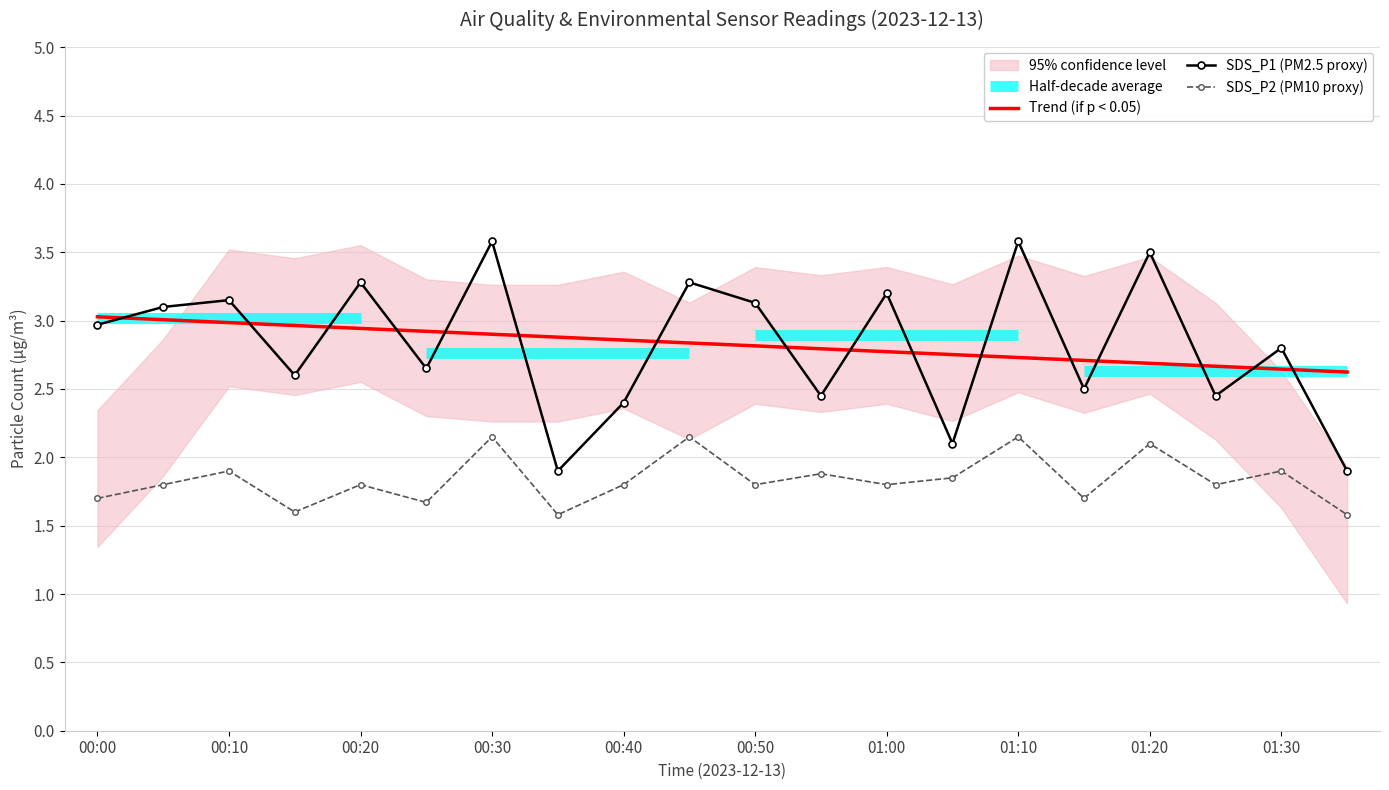

True or false: SDS_P1 (PM2.5 proxy) and SDS_P2 (PM10 proxy) intersect in this chart.

False